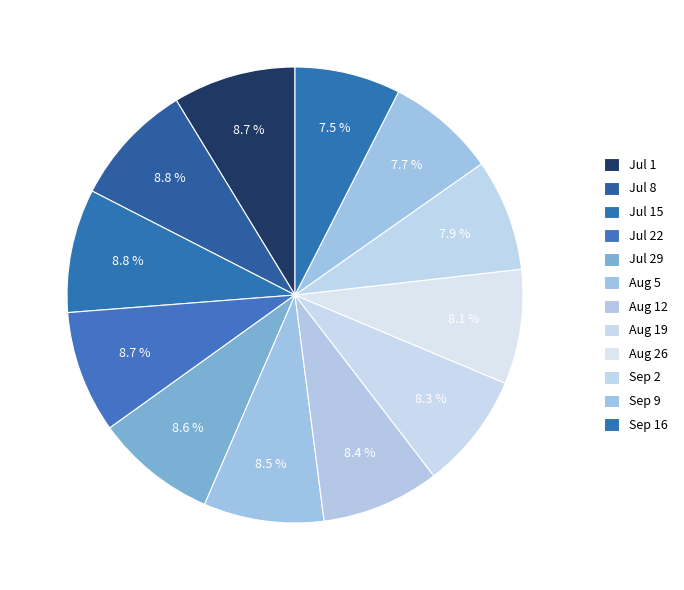

Rank the categories by value from lowest to highest.

2018/09/16, 2018/09/09, 2018/09/02, 2018/08/26, 2018/08/19, 2018/08/12, 2018/08/05, 2018/07/29, 2018/07/22, 2018/07/01, 2018/07/08, 2018/07/15